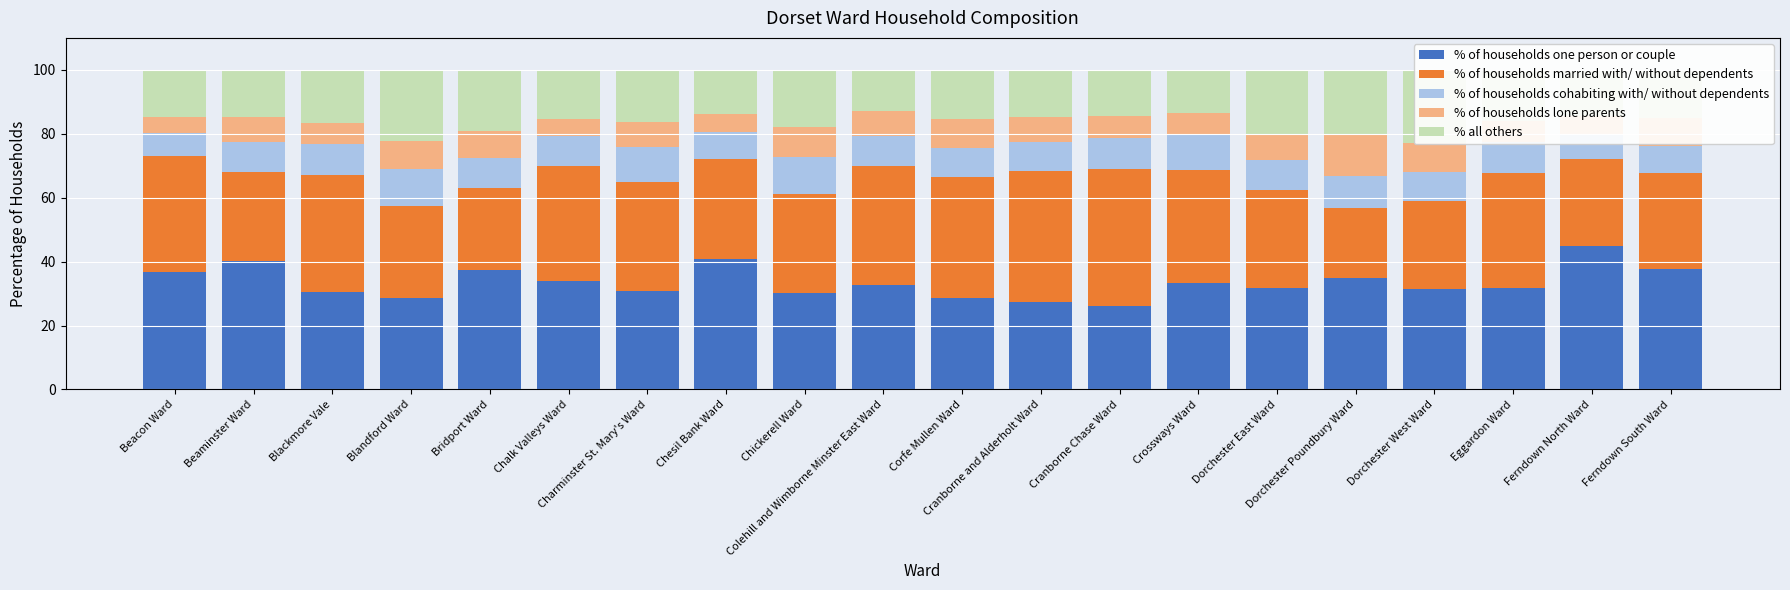

True or false: % of households cohabiting with/ without dependents has a value of 8.5 at Chesil Bank Ward.

True